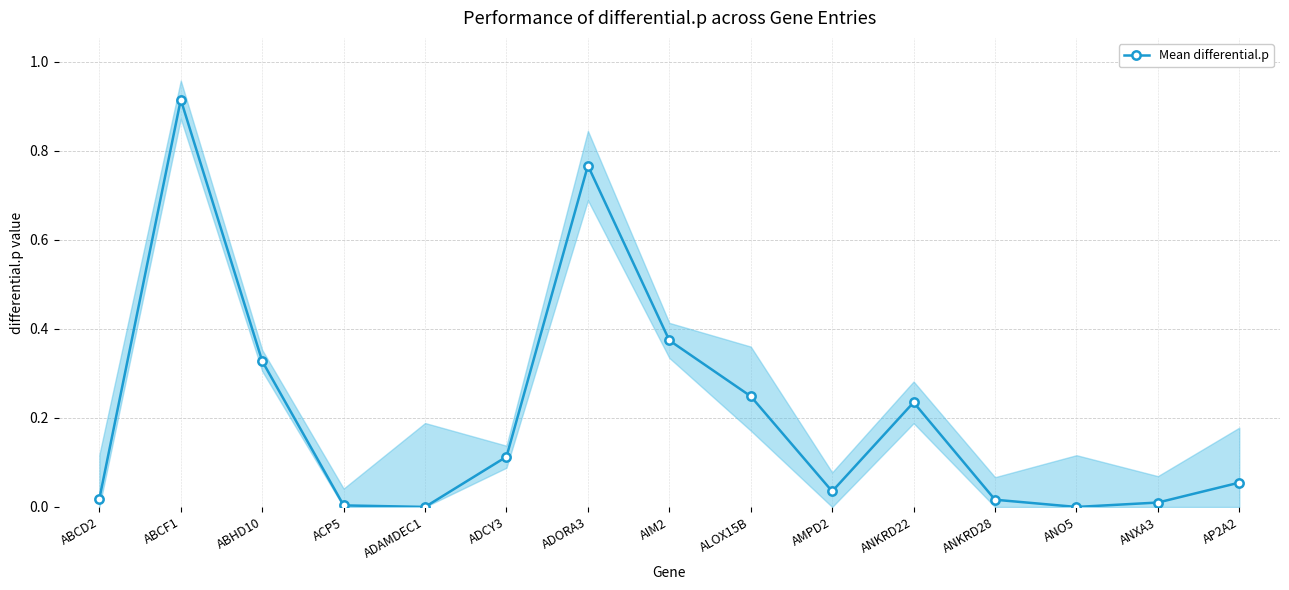

What value does the data have at ALOX15B?

0.2